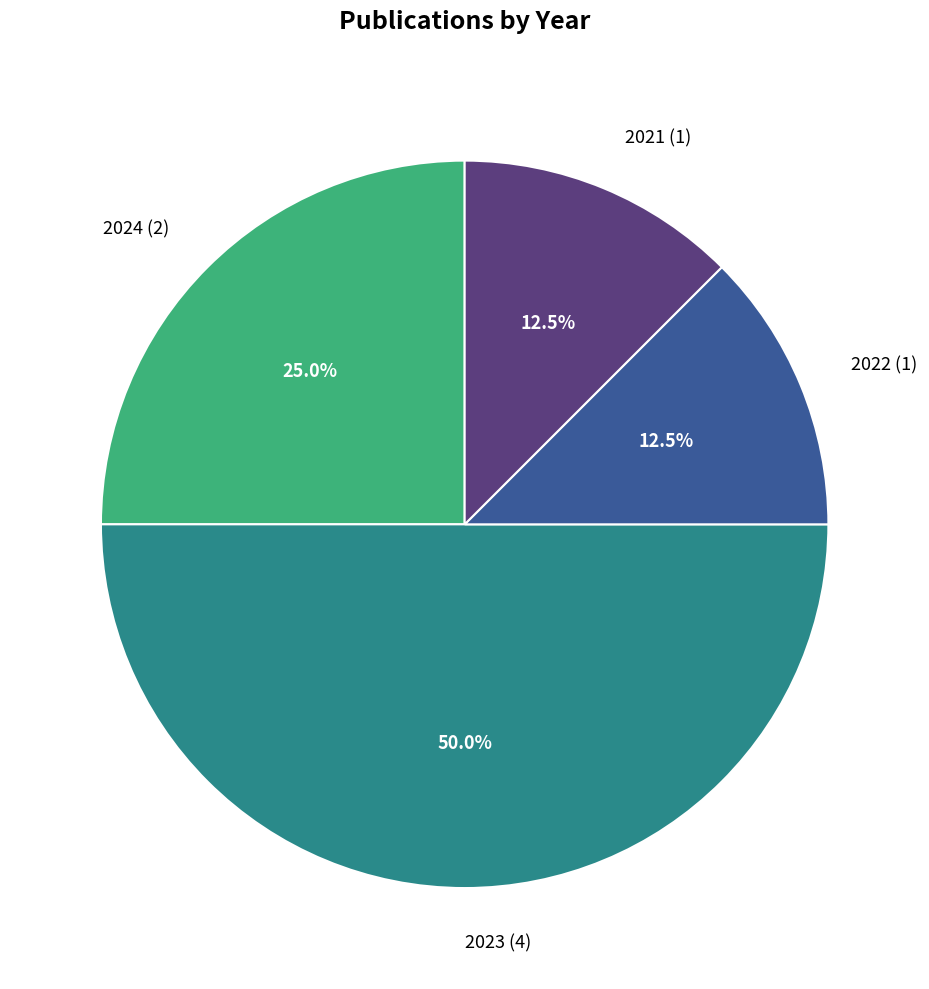

Is 2022 (1) the majority of the pie?

No